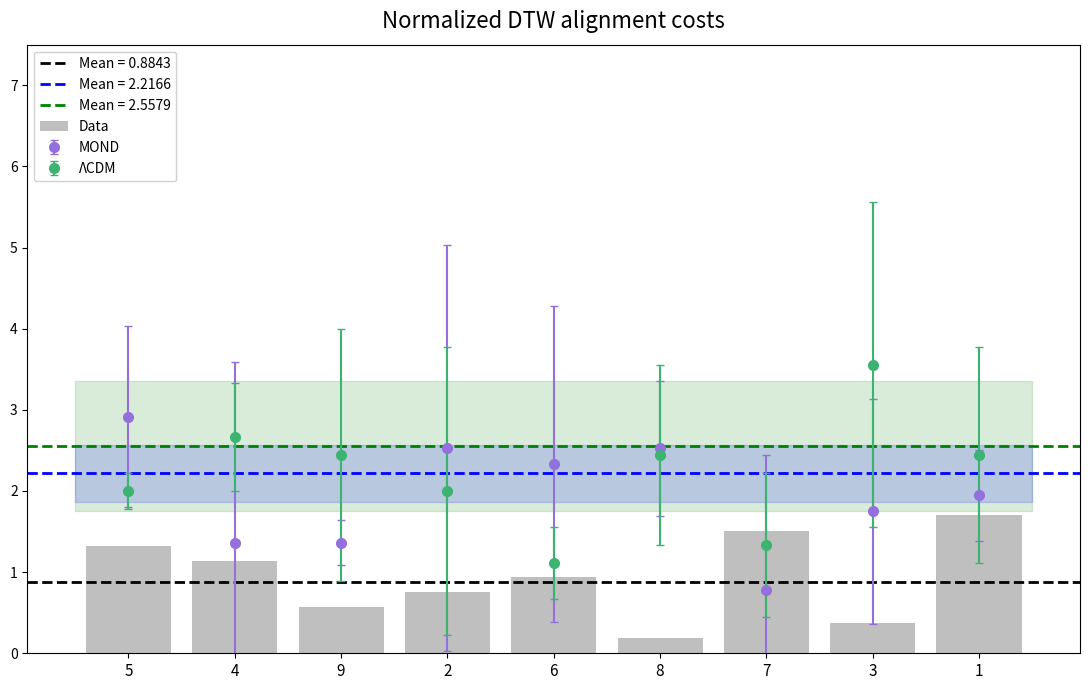

Does the chart contain stacked bars?

No